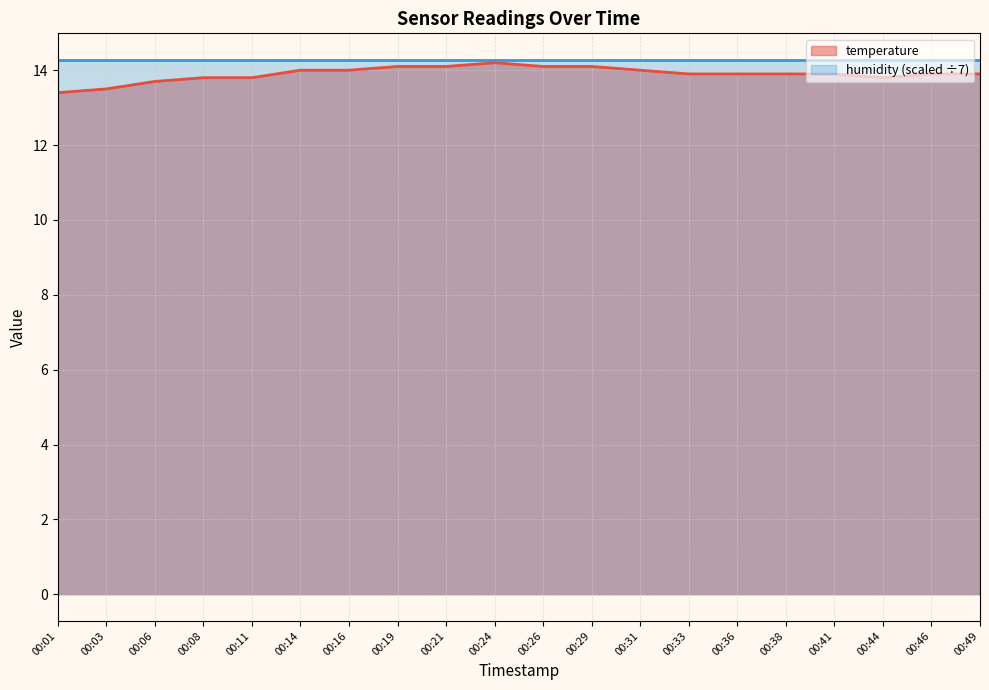

Reading right to left, extract all data points from this chart.

00:49=13.9	00:46=13.9	00:44=13.8	00:41=13.9	00:38=13.9	00:36=13.9	00:33=13.9	00:31=14.0	00:29=14.1	00:26=14.1	00:24=14.2	00:21=14.1	00:19=14.1	00:16=14.0	00:14=14.0	00:11=13.8	00:08=13.8	00:06=13.7	00:03=13.5	00:01=13.4